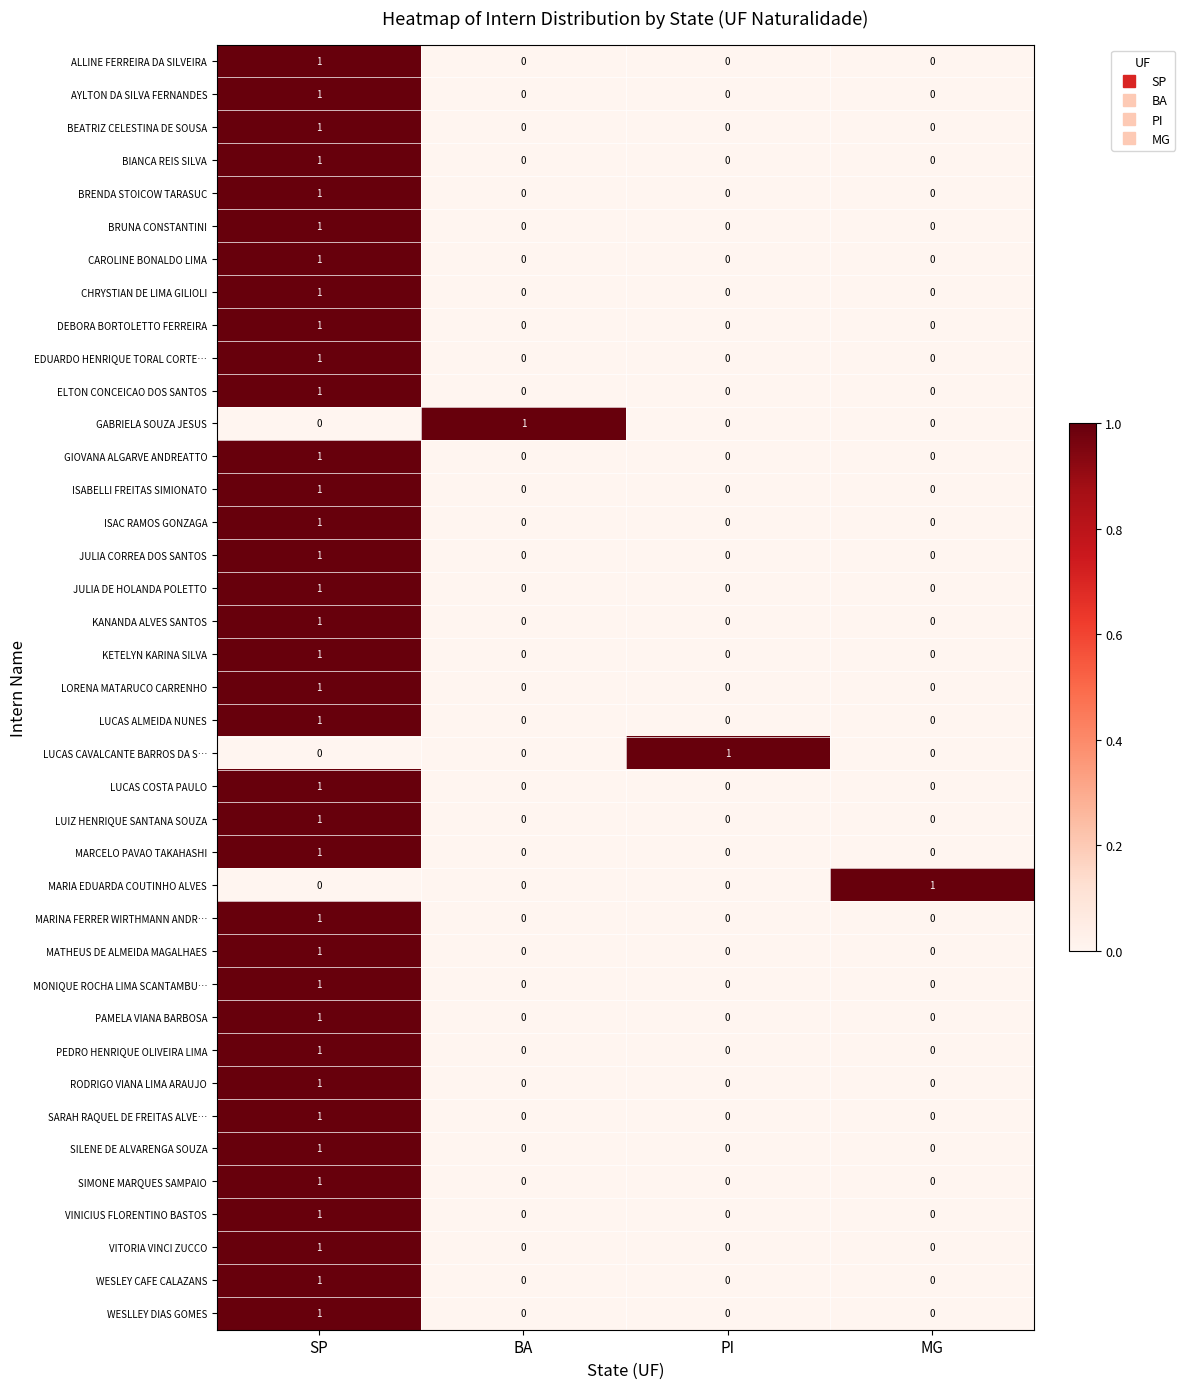

At how many categories does at least one series exceed 0?

4